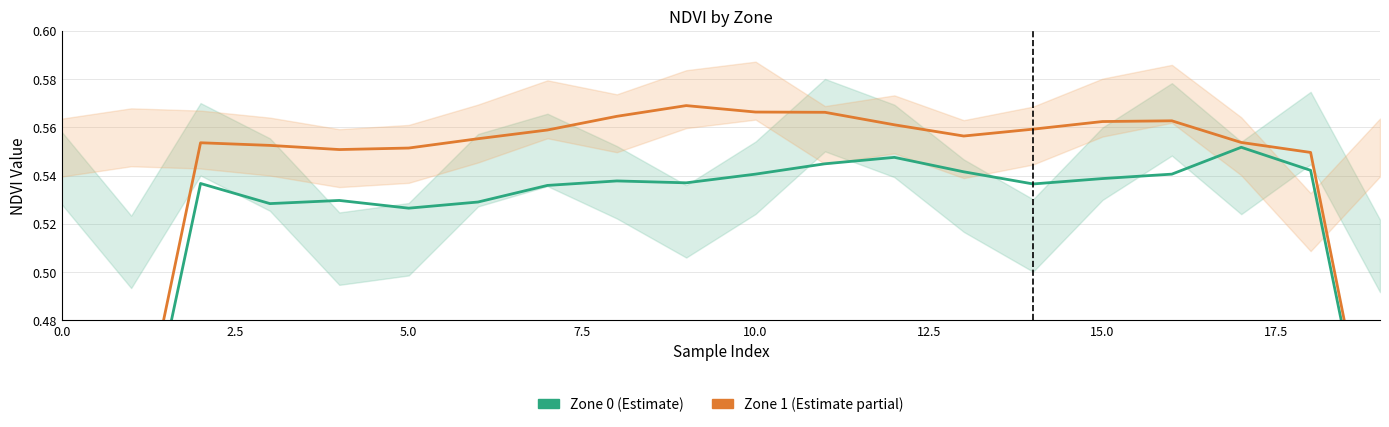

What is the label of the 17th point from the left?

16